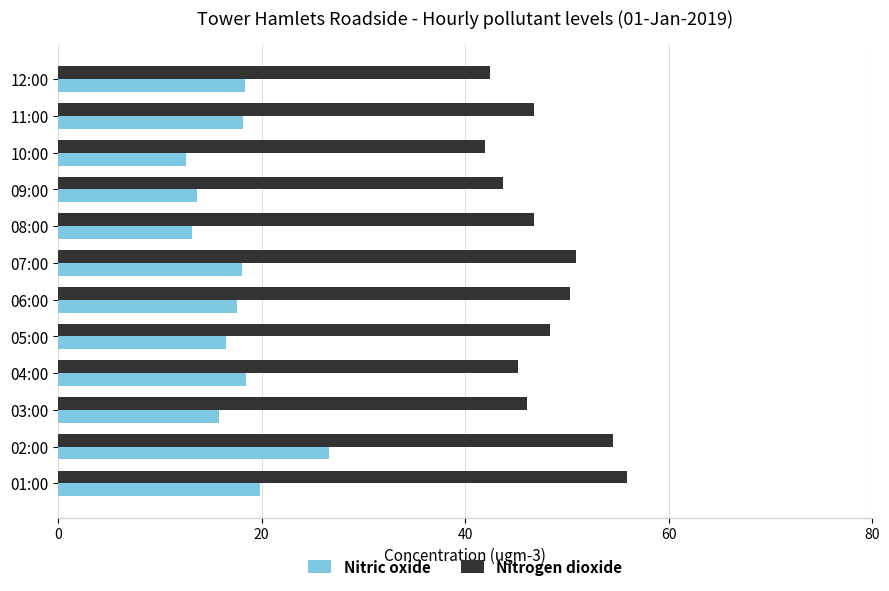

What is the total value across all series at 03:00?

61.9